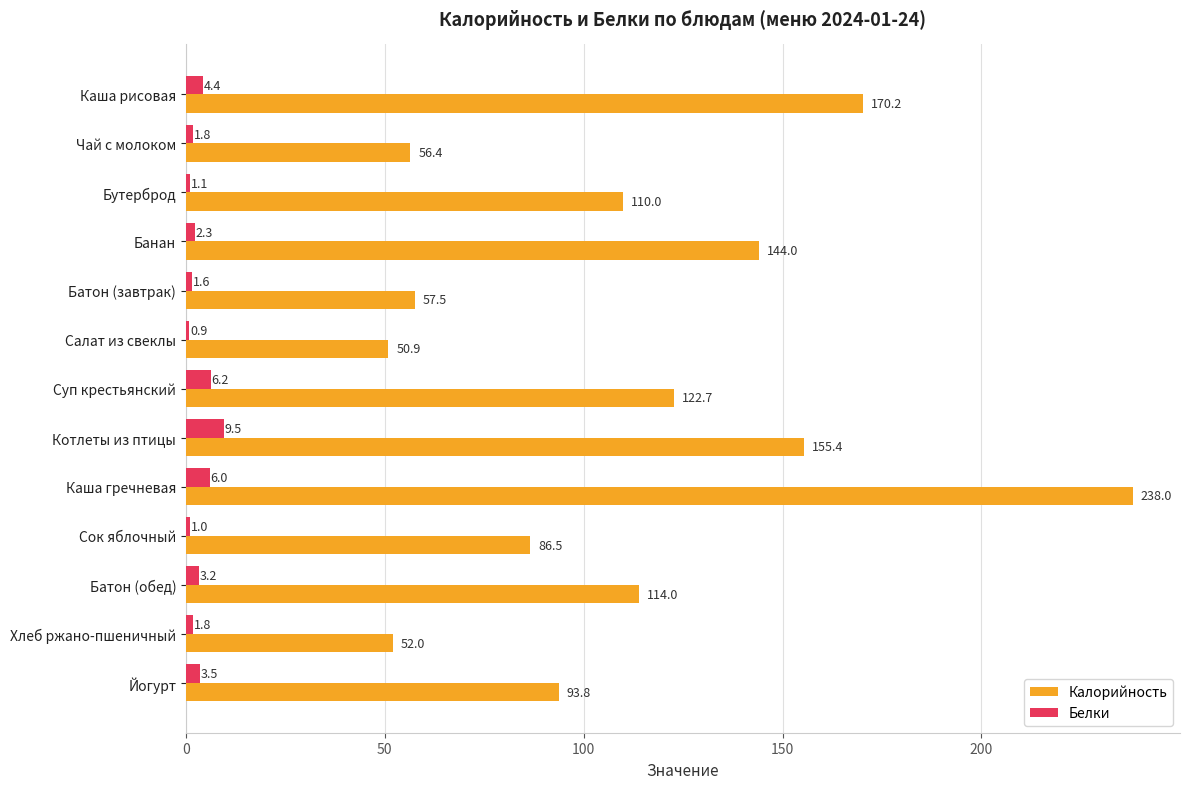

List the series in order of their peak value, lowest first.

Белки, Калорийность